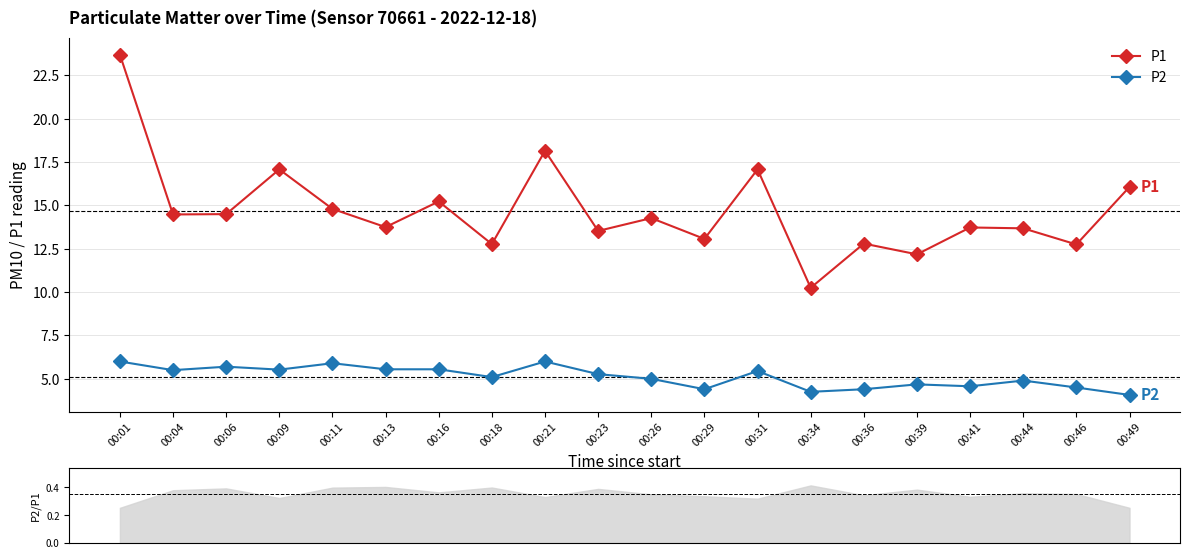

What is the difference between the maximum and minimum values in the P2 series?

1.9